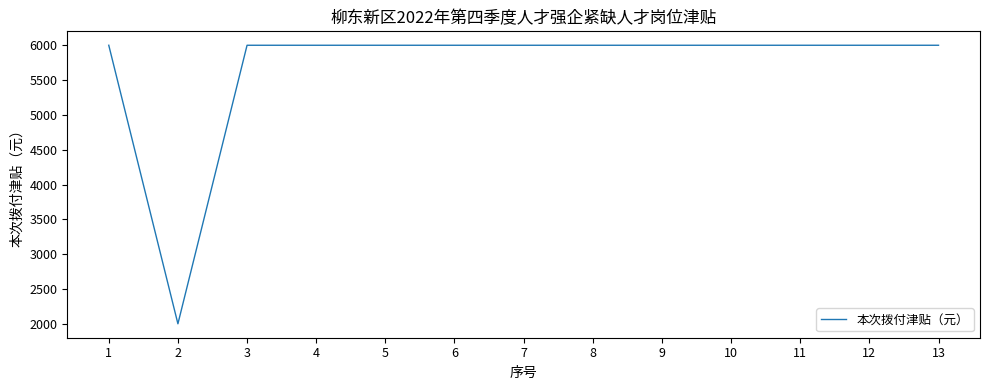

The value at 10 is 6000. True or false?

True